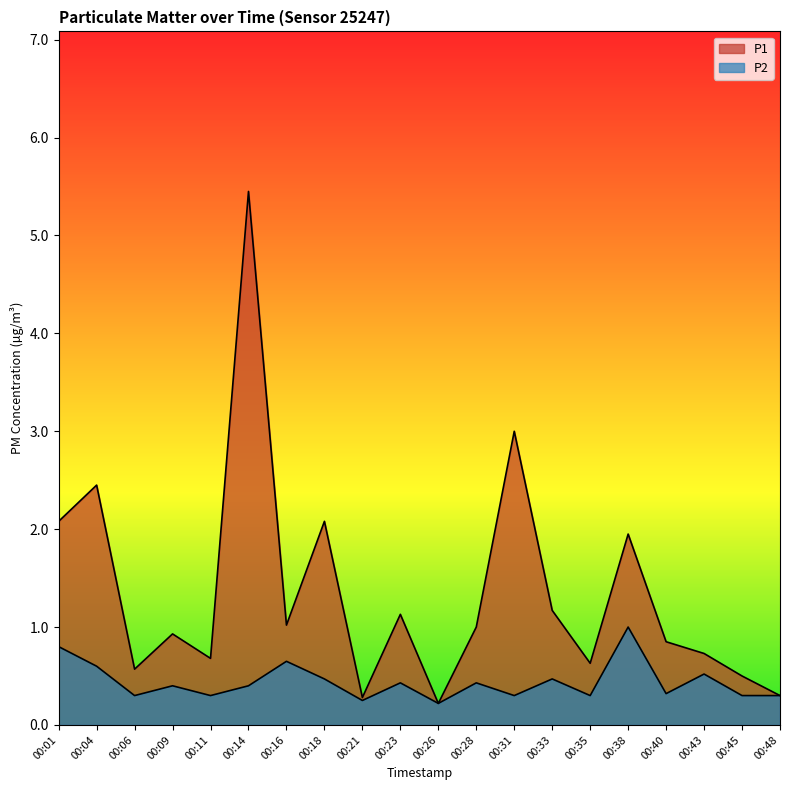

True or false: P1 and P2 intersect in this chart.

False